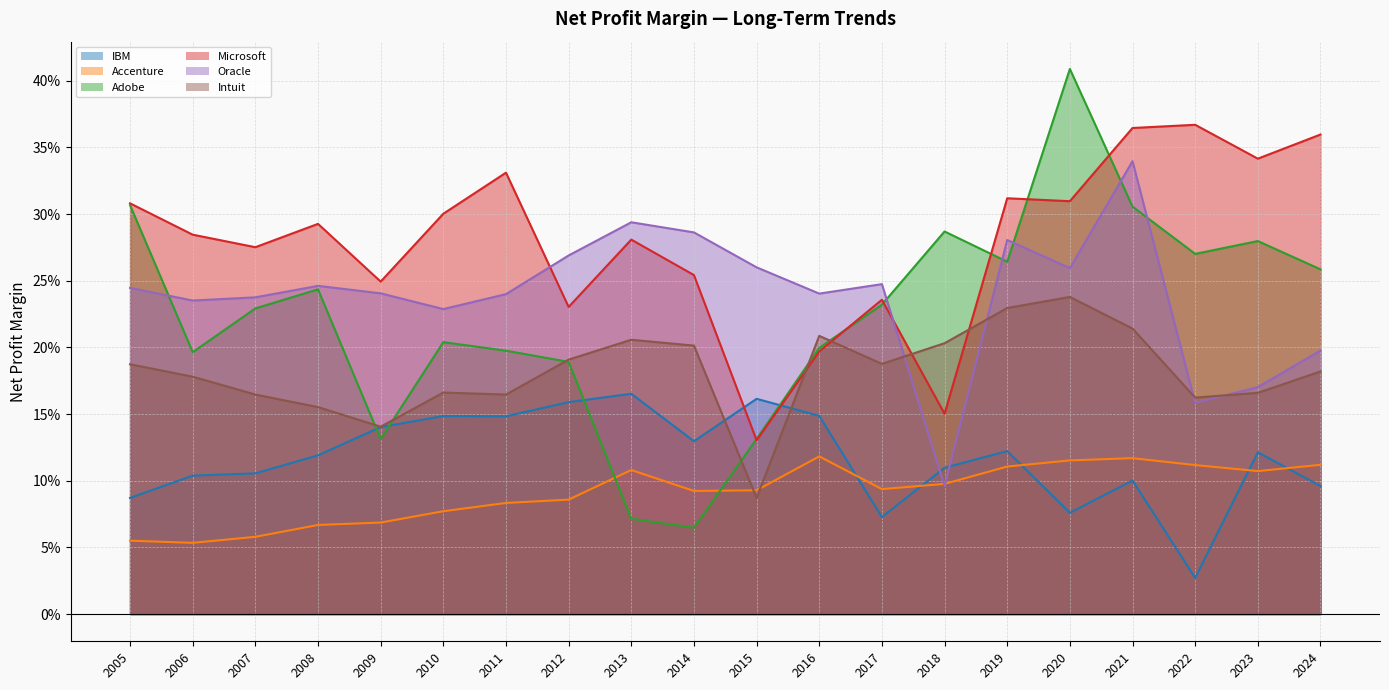

What is the greatest value displayed?

0.4